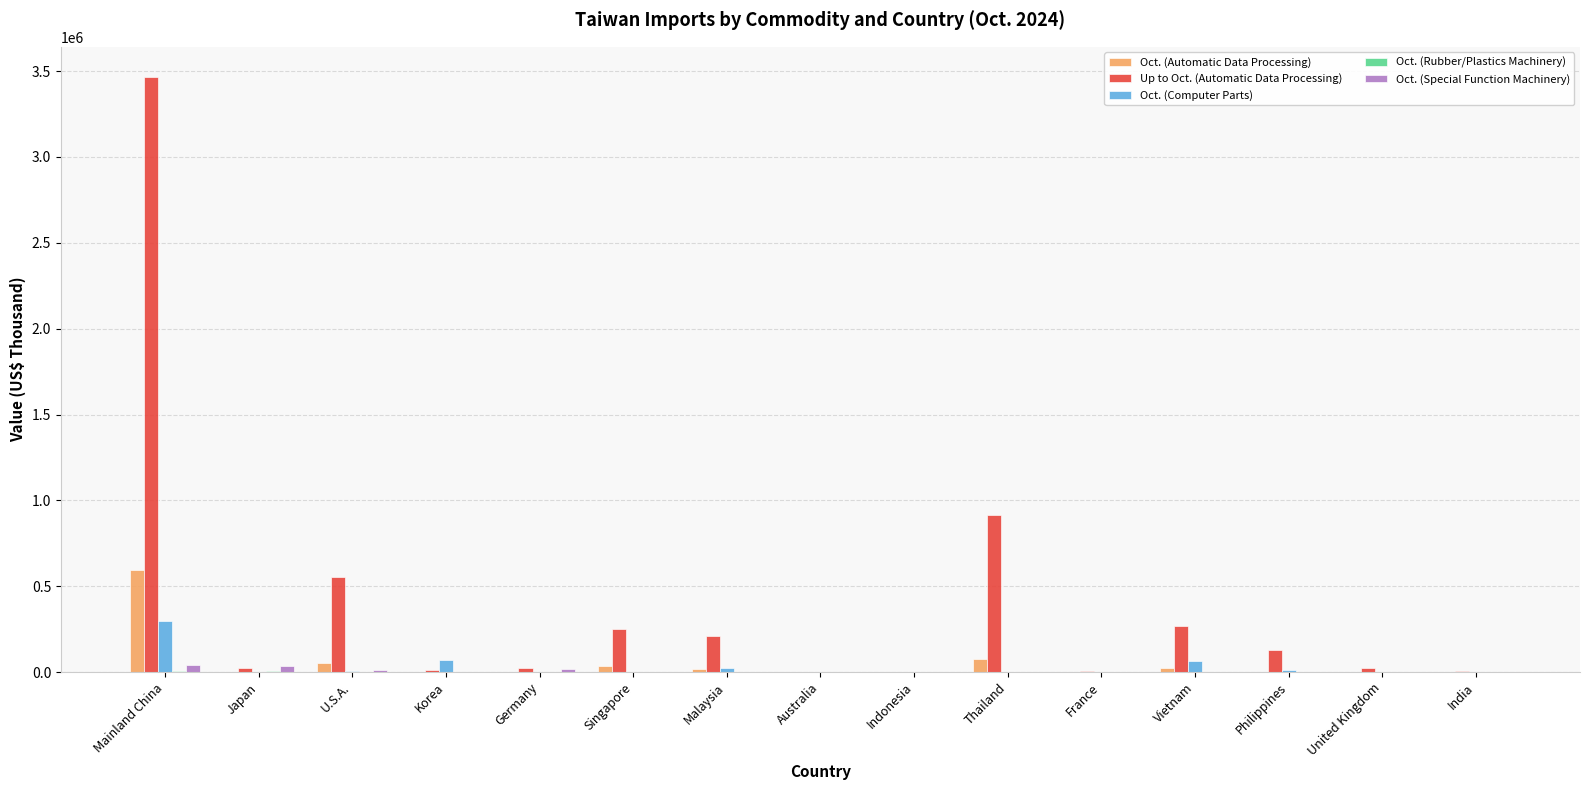

Which series has the largest total across all categories?

Up to Oct. (Automatic Data Processing)